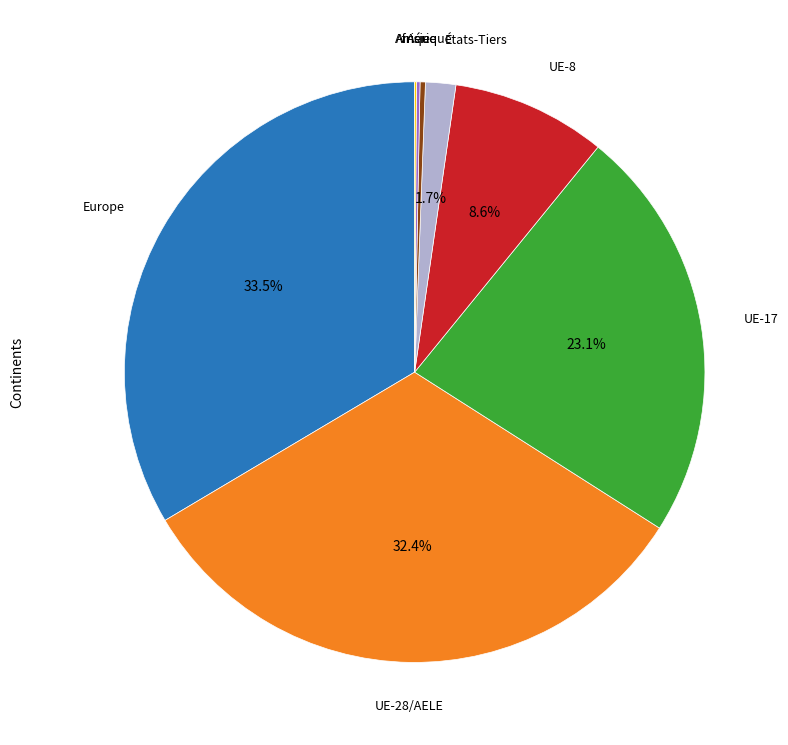

Combined, do Amérique and UE-17 account for over 50%?

No